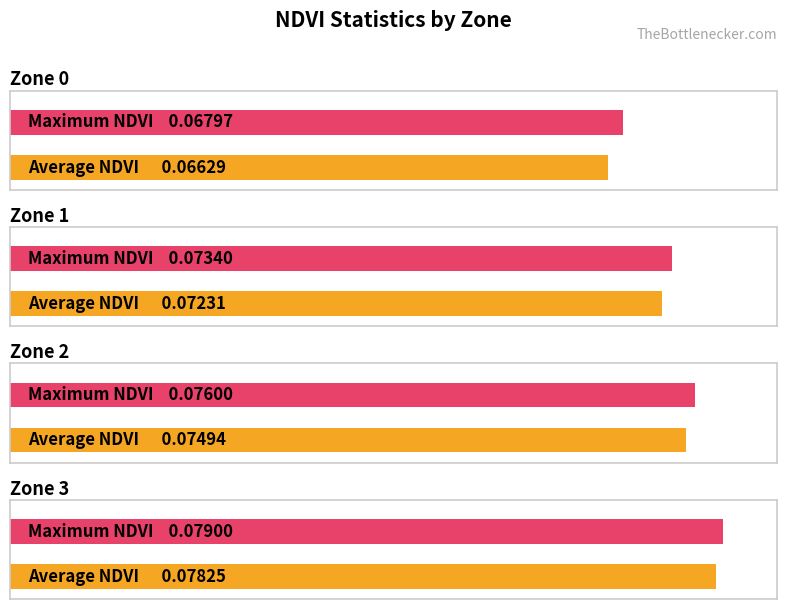

At which category is the sum across all series the highest?

Zone 3